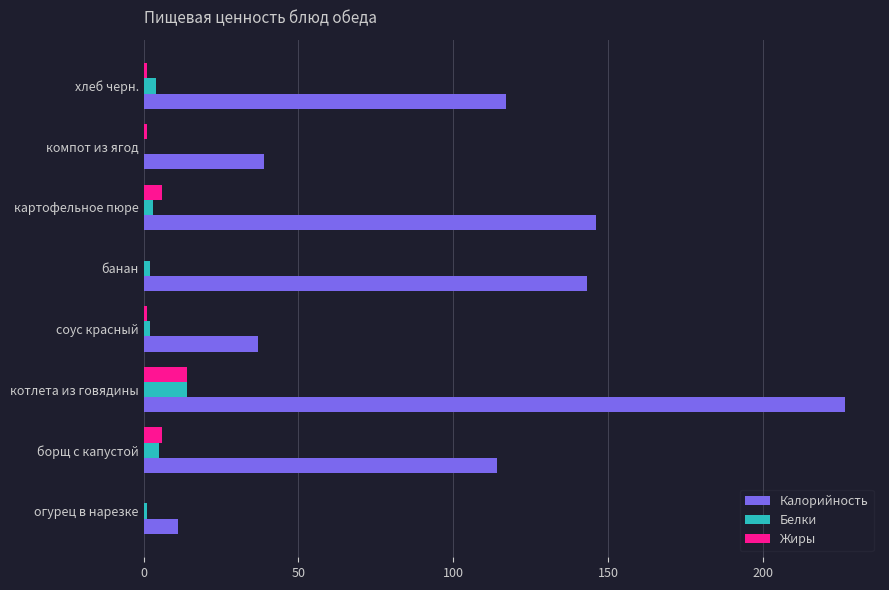

What is the maximum value for Белки?

14.0